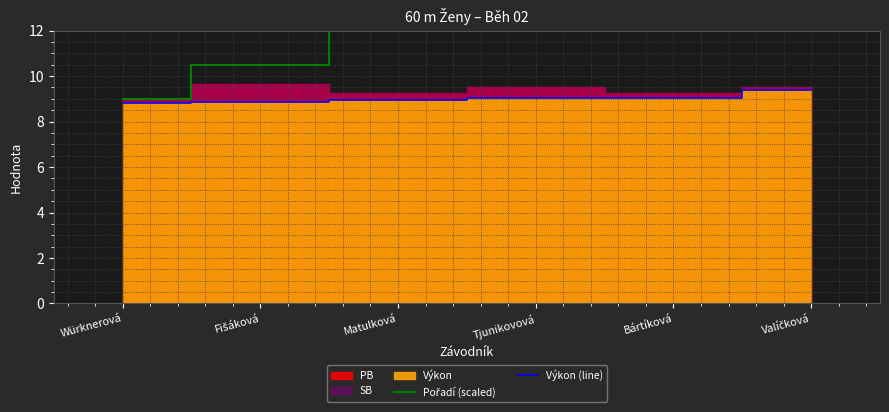

True or false: Výkon (line) and Pořadí (scaled) intersect in this chart.

False